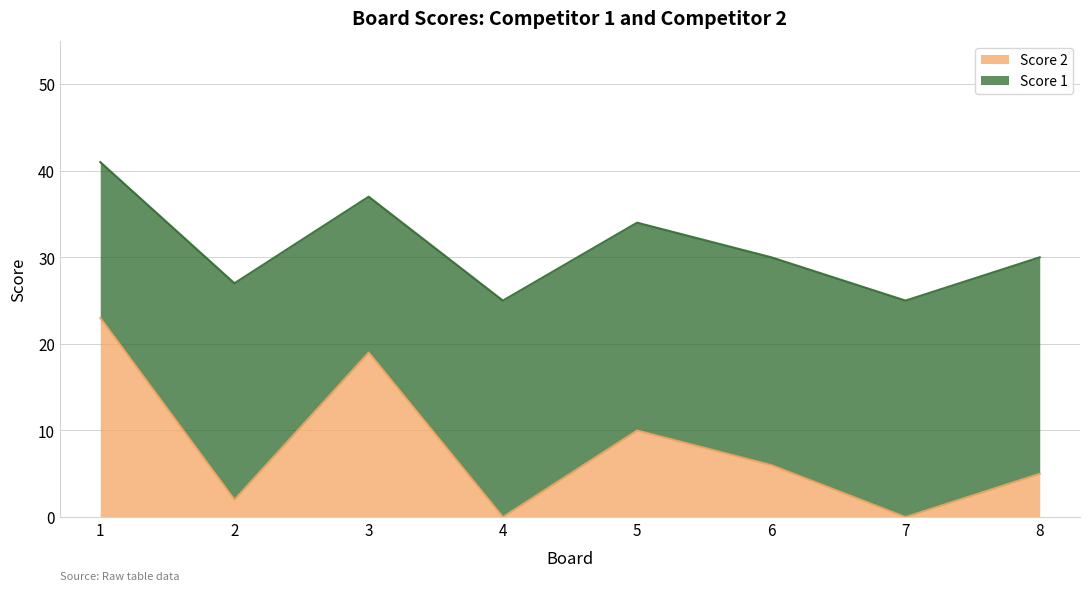

How many interior local peaks (higher than both neighbors) does the data have?

2